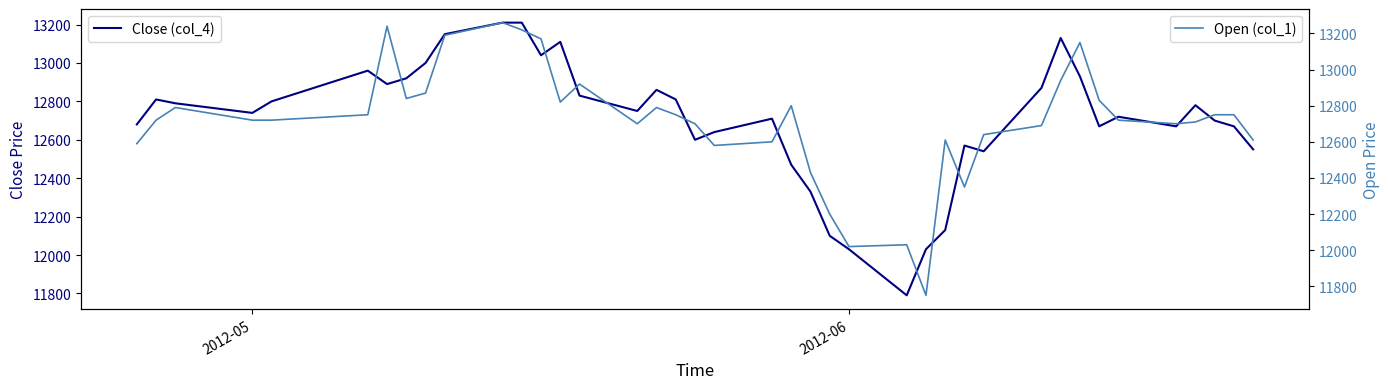

Reading left to right, transcribe all the data shown in this chart.

Close (col_4): 12680	12810	12790	12740	12800	12960	12890	12920	13000	13150	13210	13210	13040	13110	12830	12750	12860	12810	12600	12640	12710	12470	12330	12100	12030	11790	12030	12130	12570	12540	12870	13130	12930	12670	12720	12670	12780	12700	12670	12550
Open (col_1): 12590	12720	12790	12720	12720	12750	13240	12840	12870	13190	13260	13220	13170	12820	12920	12700	12790	12750	12700	12580	12600	12800	12430	12200	12020	12030	11750	12610	12350	12640	12690	12940	13150	12830	12720	12700	12710	12750	12750	12610